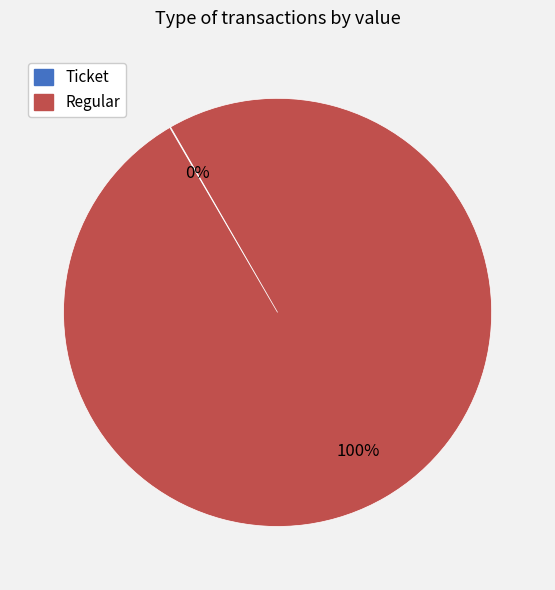

Is it true that Regular is 91% of the pie?

False